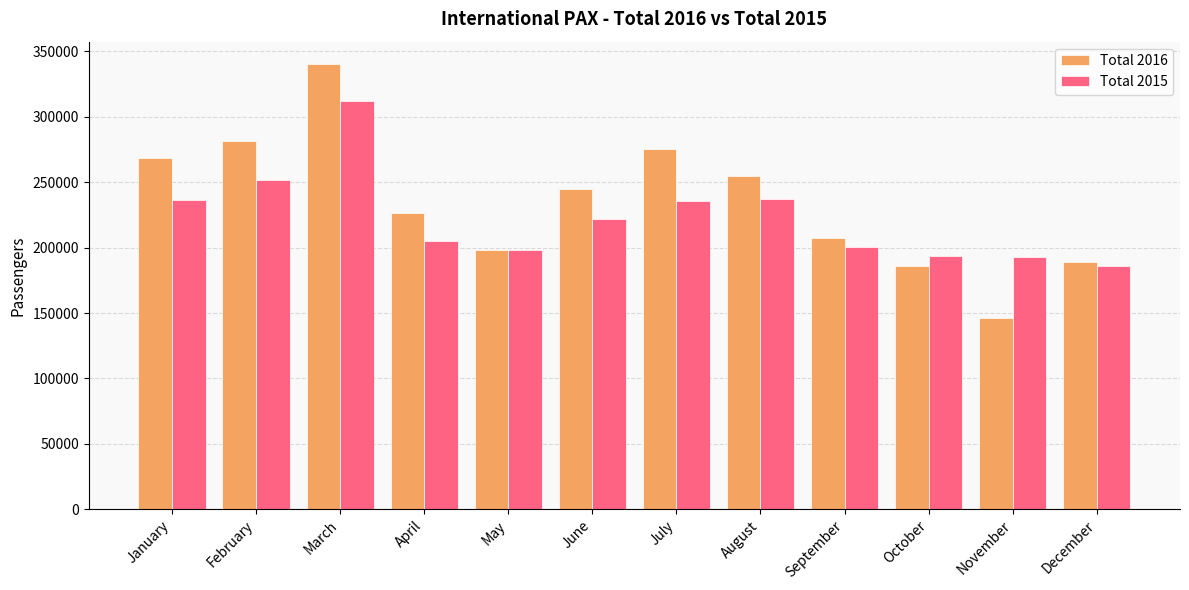

What is the minimum value for Total 2015?

186089